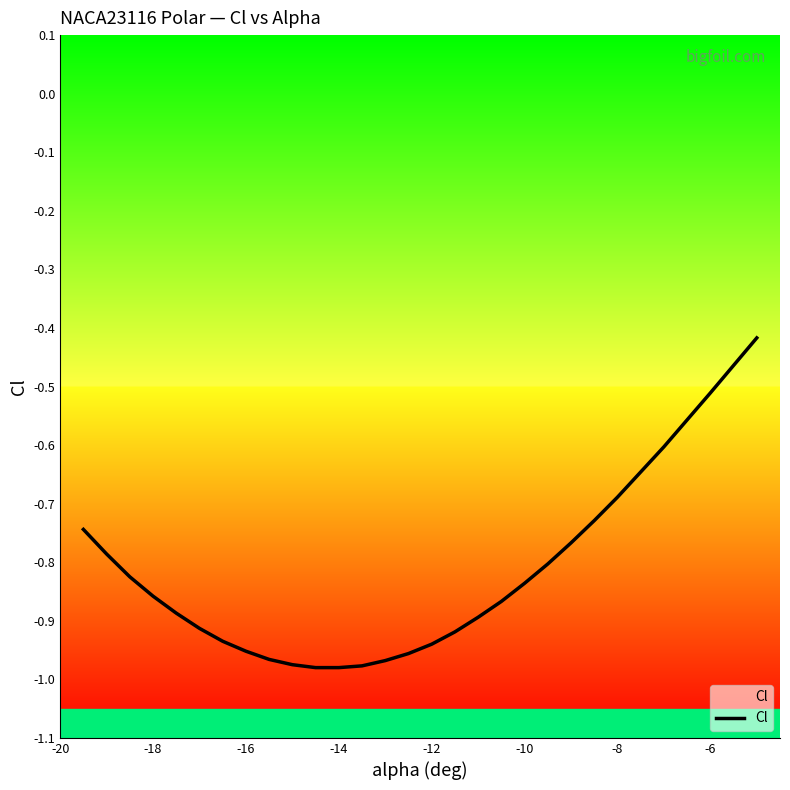

True or false: there are more than 0 points higher than both neighbors.

False